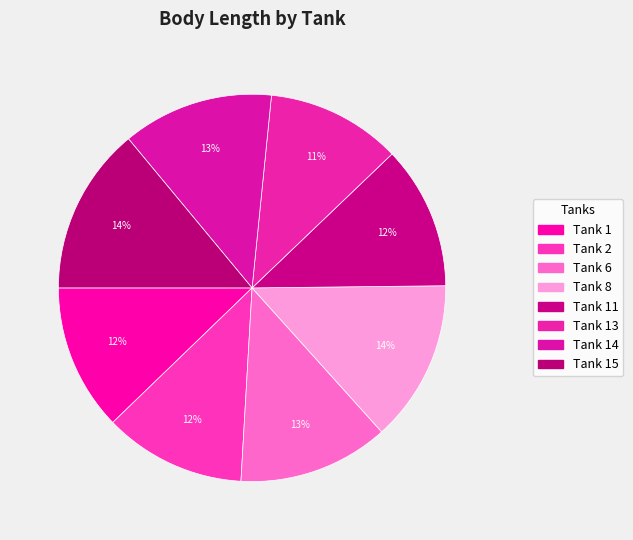

Is there any slice that represents more than half of the pie?

No